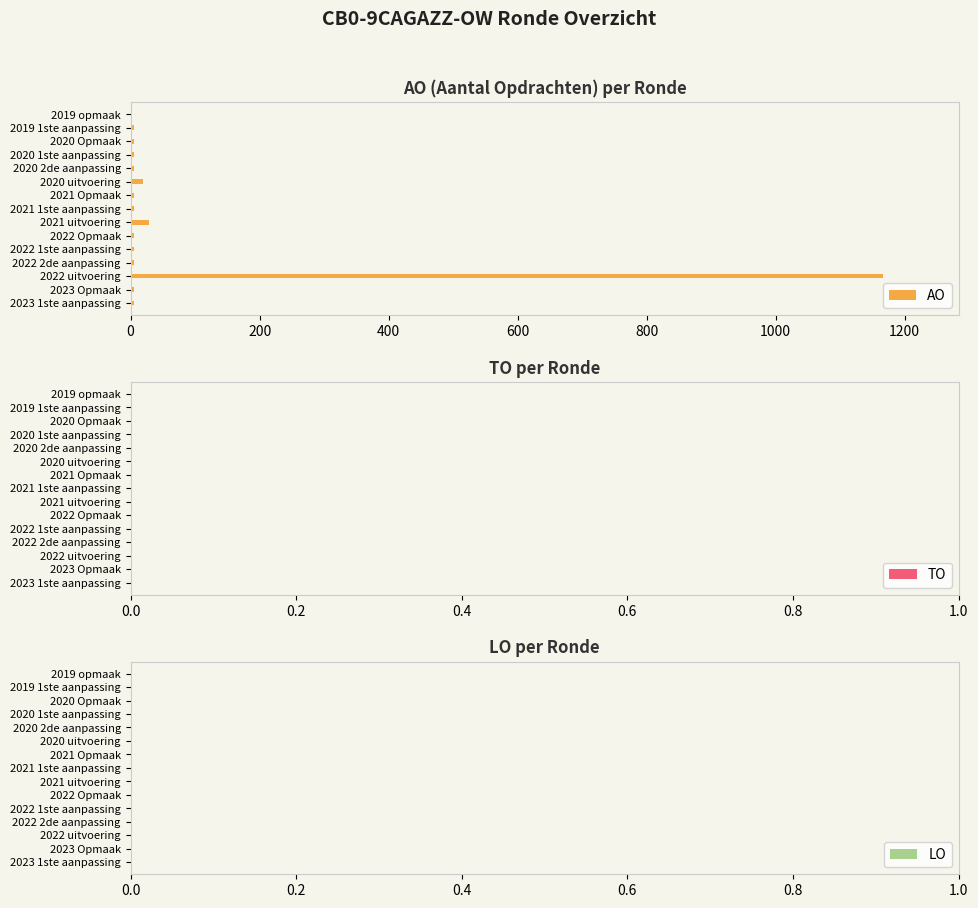

How many data points does each series have?

15